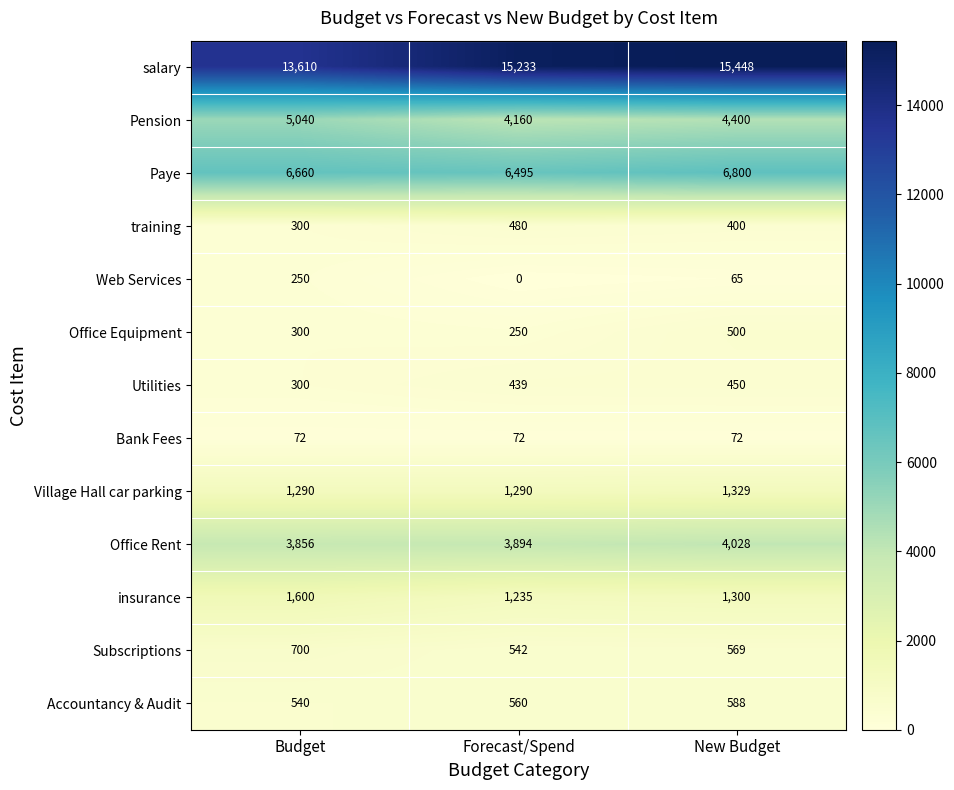

What is the difference between the highest and lowest values at New Budget?

15383